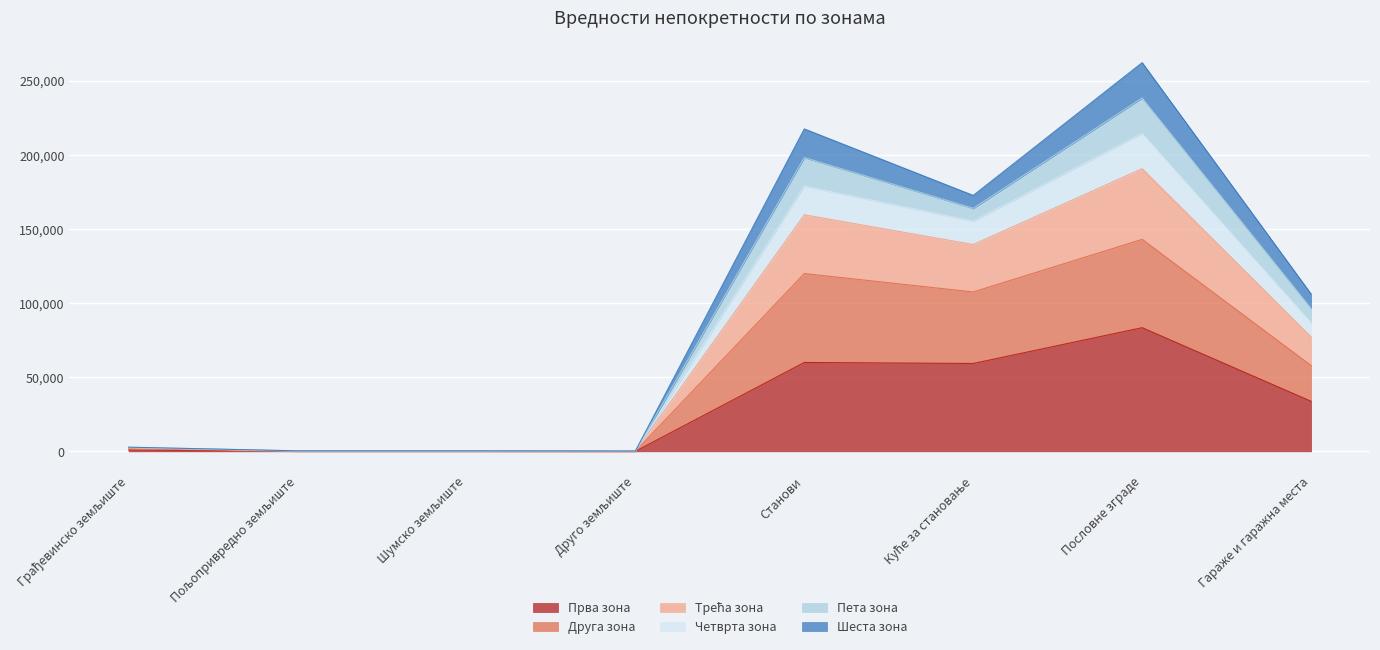

What is the highest value of the Прва зона series?

83461.0